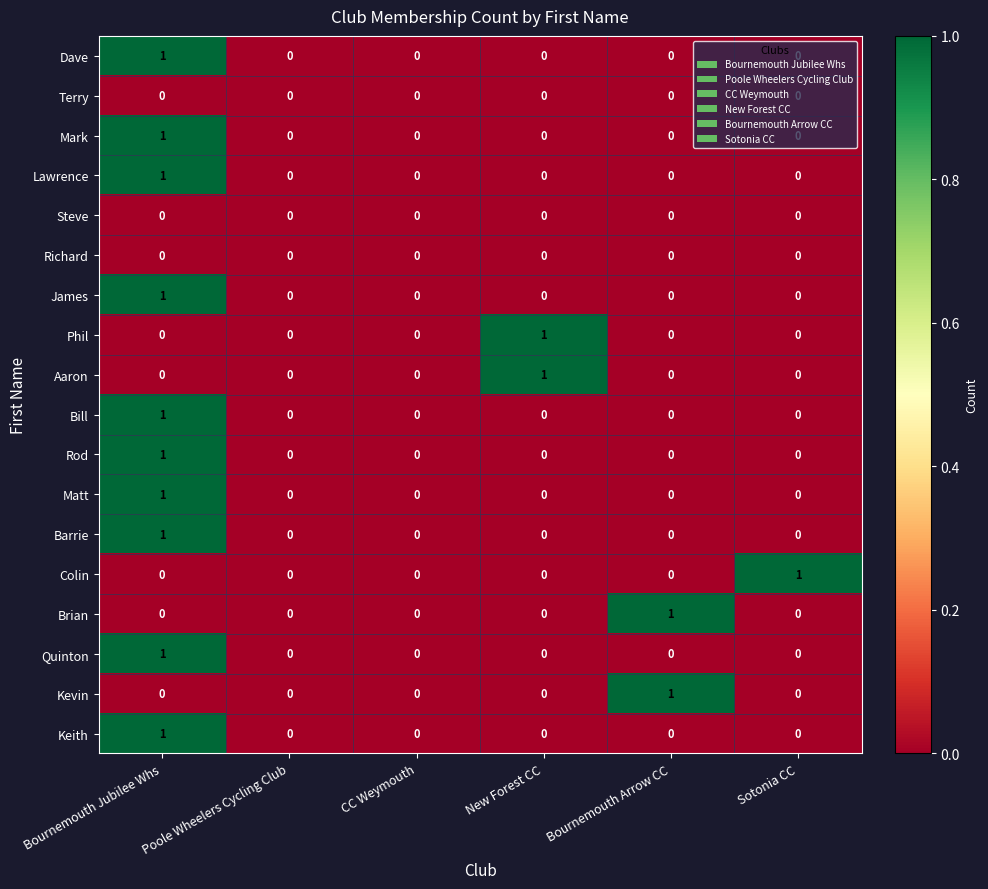

At which label does Lawrence reach its peak?

Bournemouth Jubilee Whs